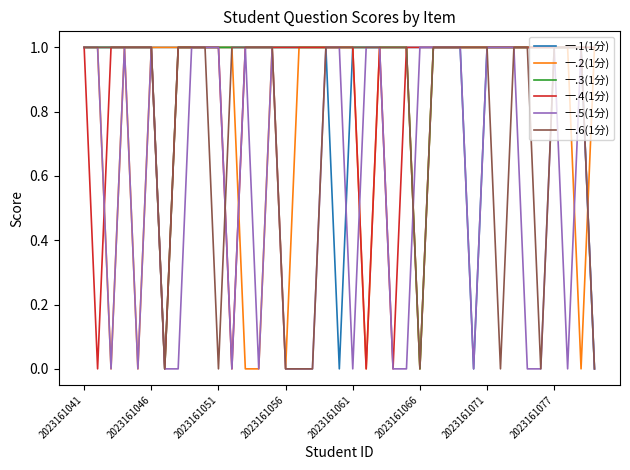

The value of 一.2(1分) at 2023161077 is 2. True or false?

False